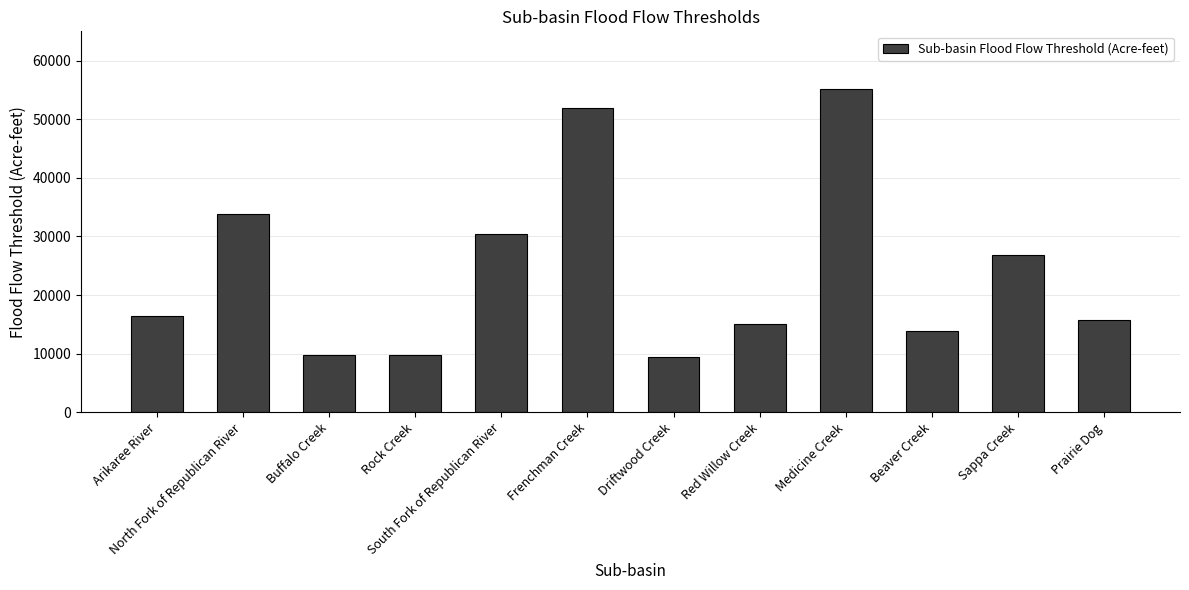

What is the label of the 12th bar from the left?

Prairie Dog